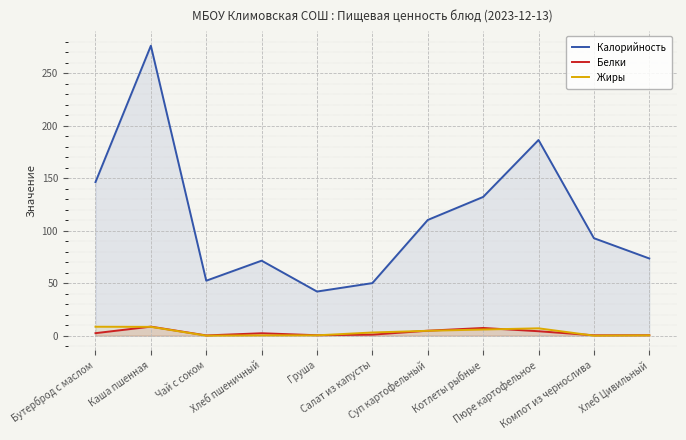

What is the label of the 10th point from the right?

Каша пшенная